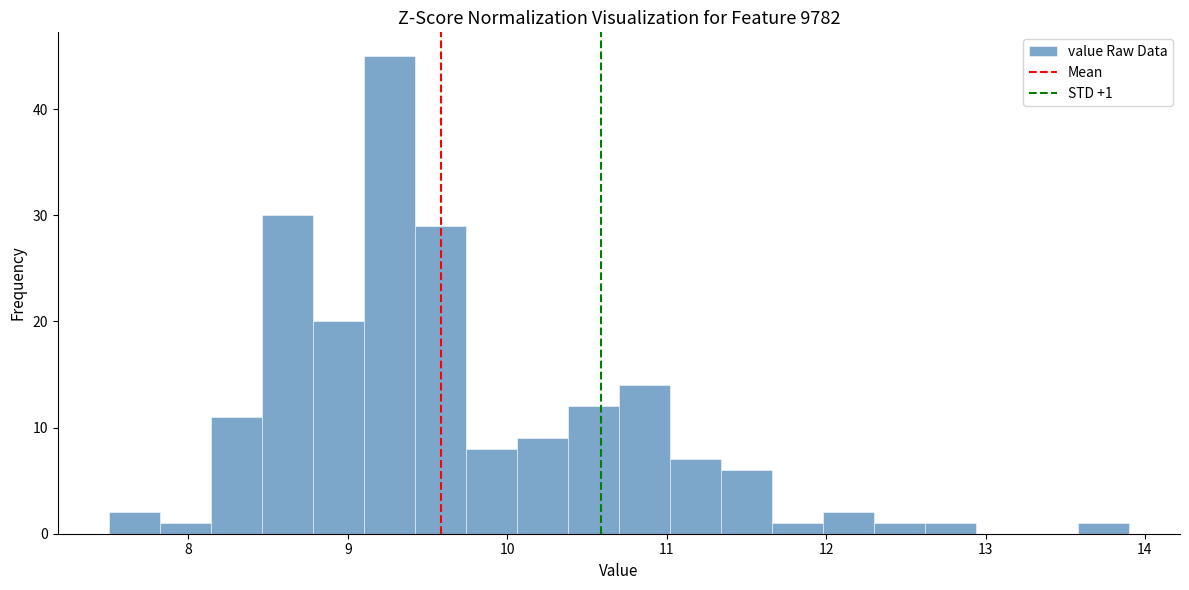

Read against the x-axis, roughly where is the centre of the tallest bar?

9.3